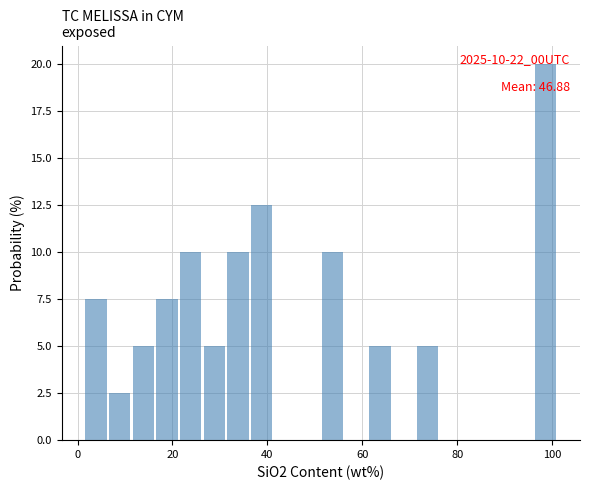

Read against the x-axis, roughly where is the centre of the tallest bar?

98